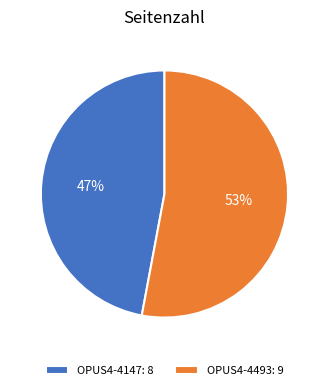

Is OPUS4-4147 the majority of the pie?

No